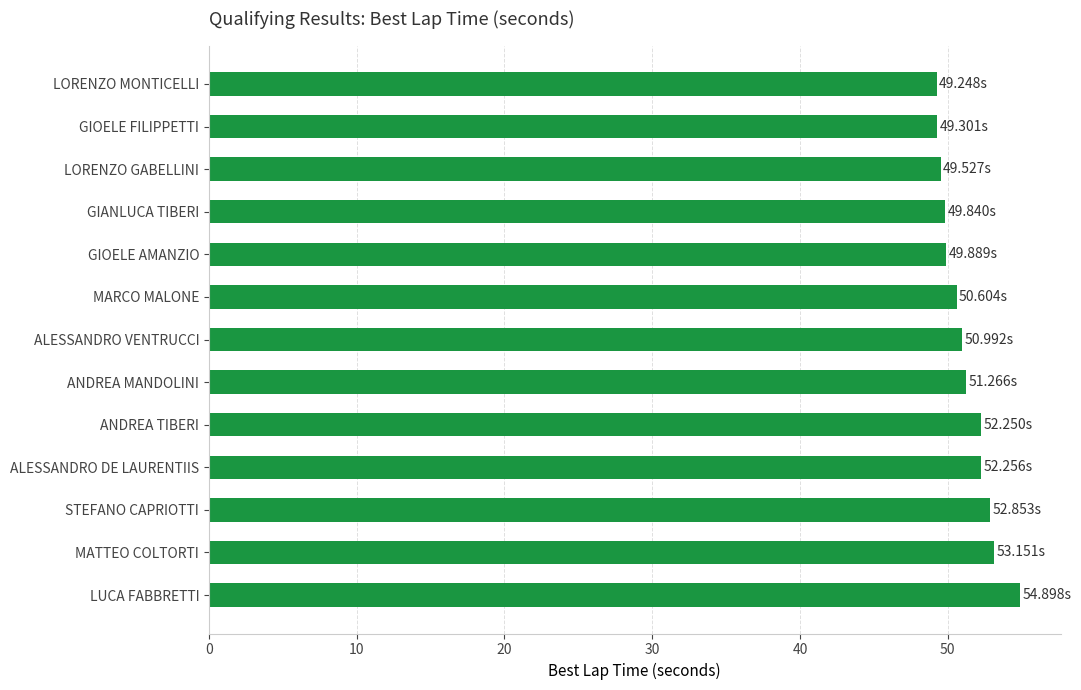

What is the label of the 12th bar from the bottom?

GIOELE FILIPPETTI